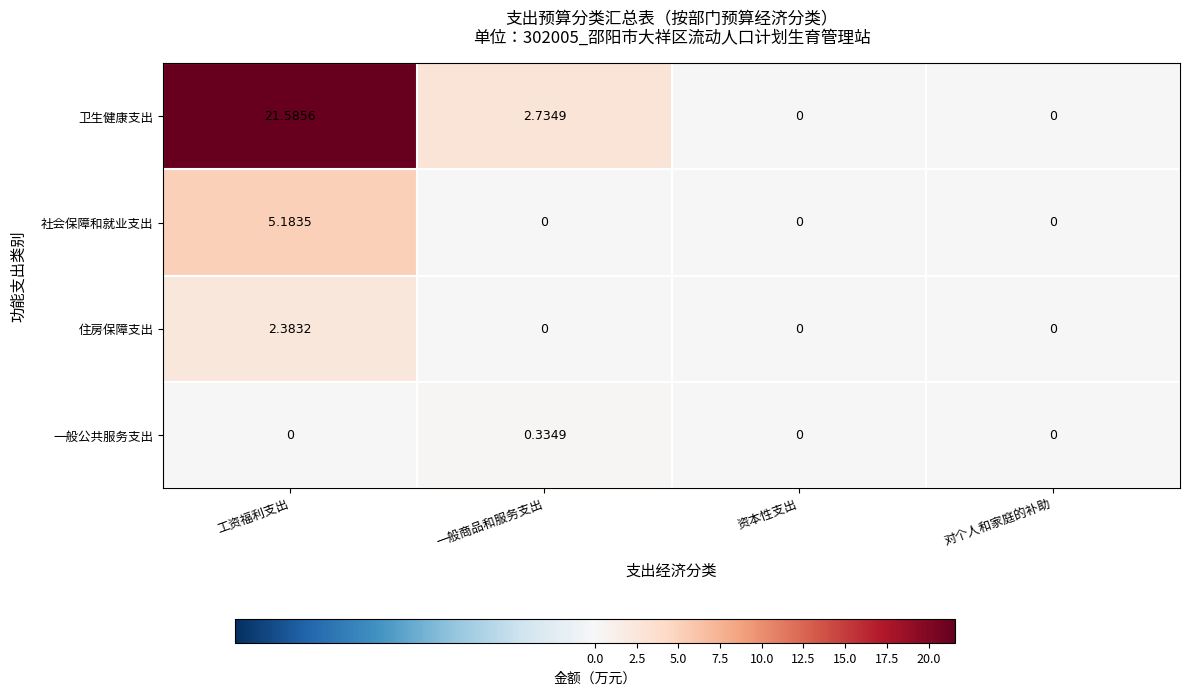

Which category has the highest value in the 住房保障支出 series?

工资福利支出